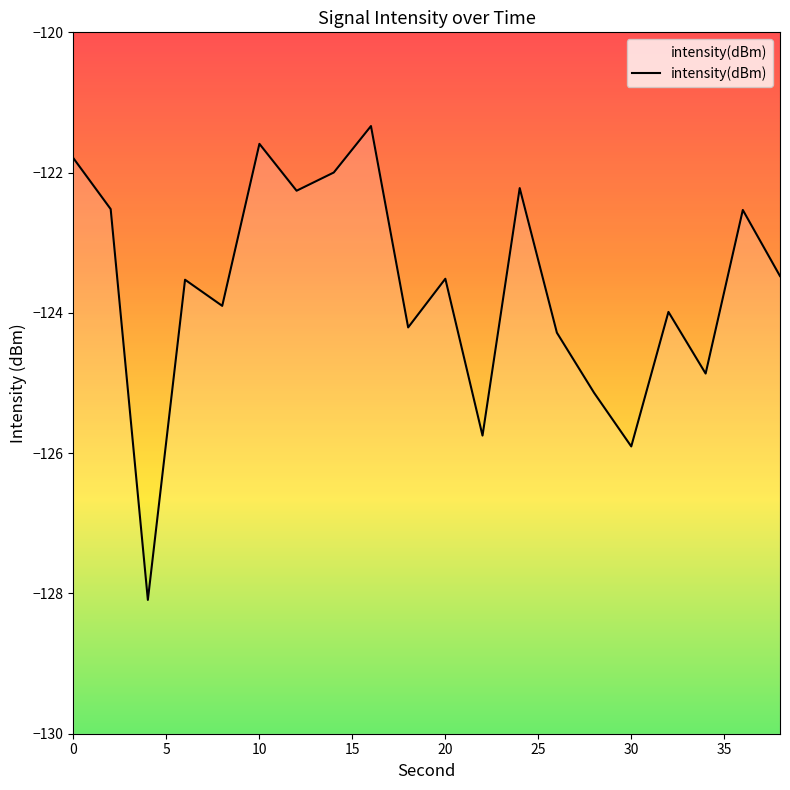

How many lines are shown in the chart?

1